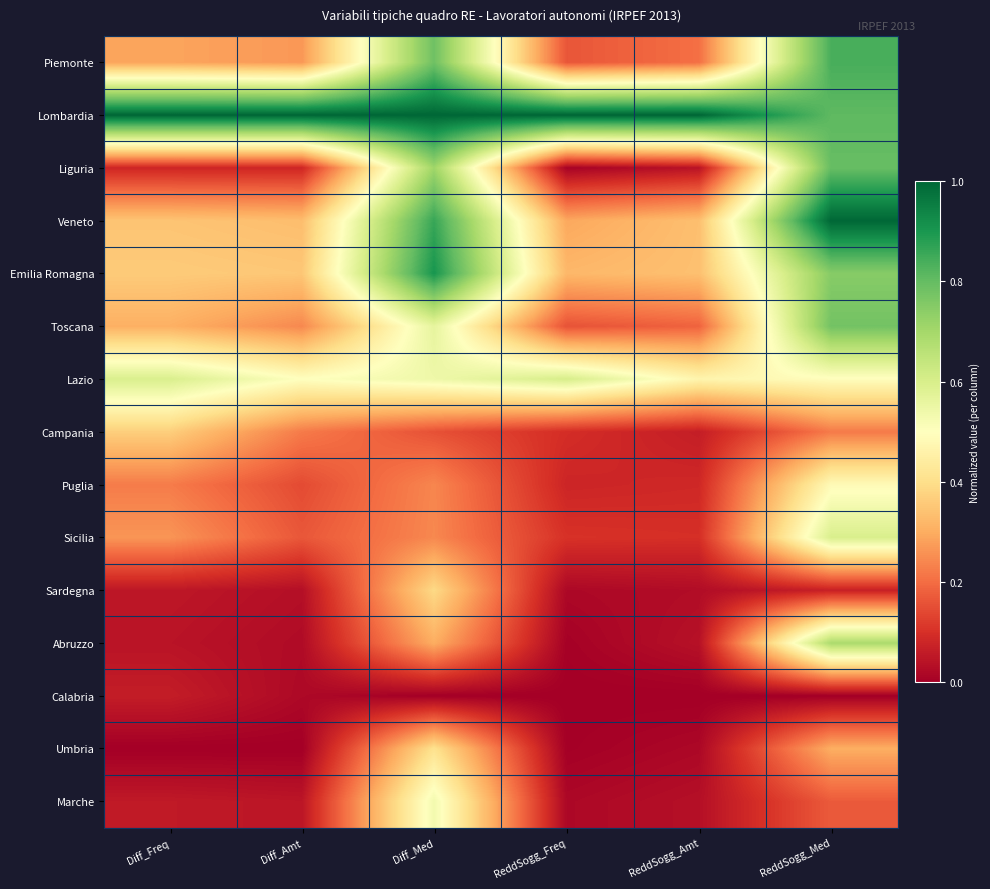

At how many categories does at least one series exceed 0?

6